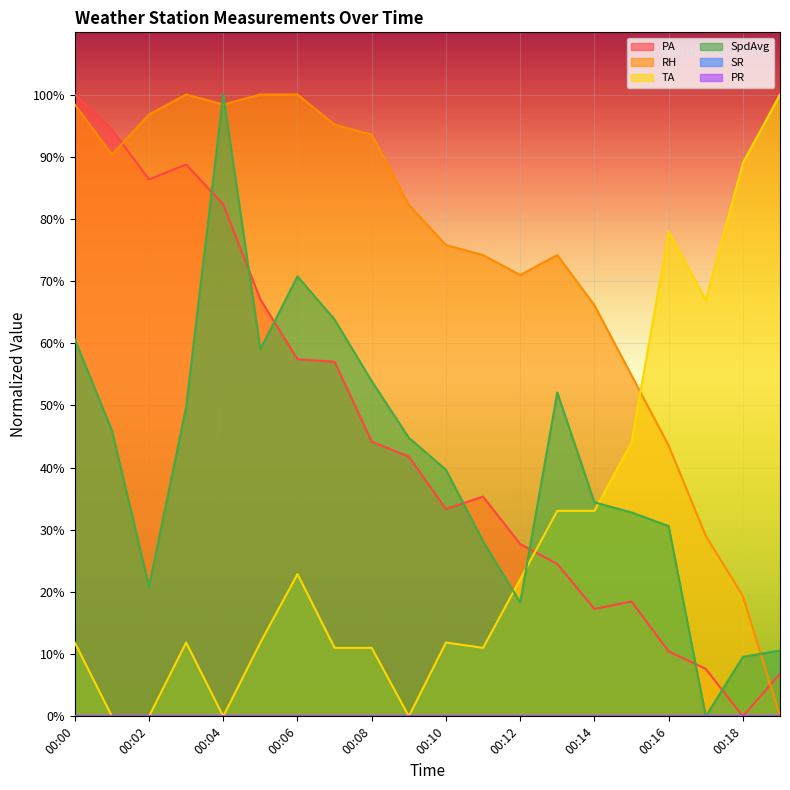

What is the total value across all series at 00:13?

183.8